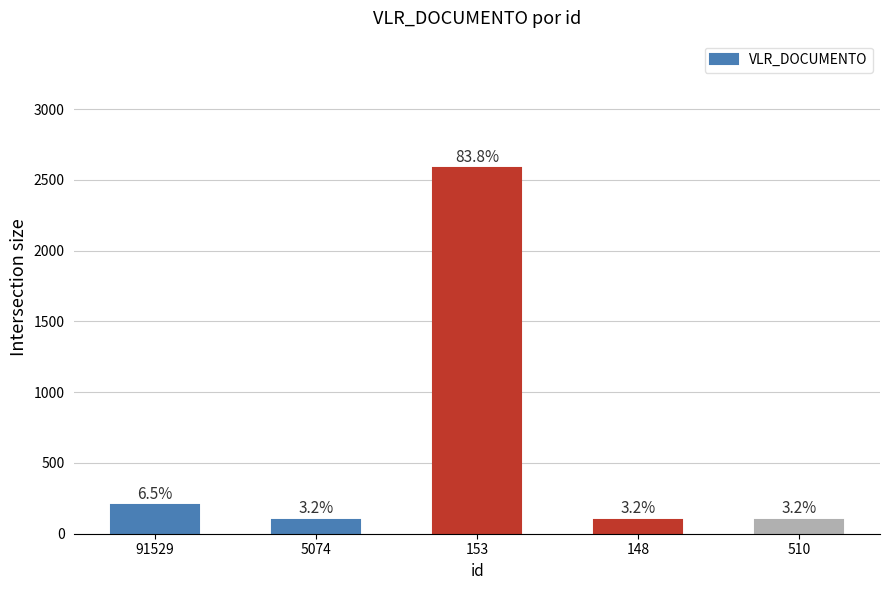

Reading left to right, list all the values displayed in this chart.

200	100	2580	100	100